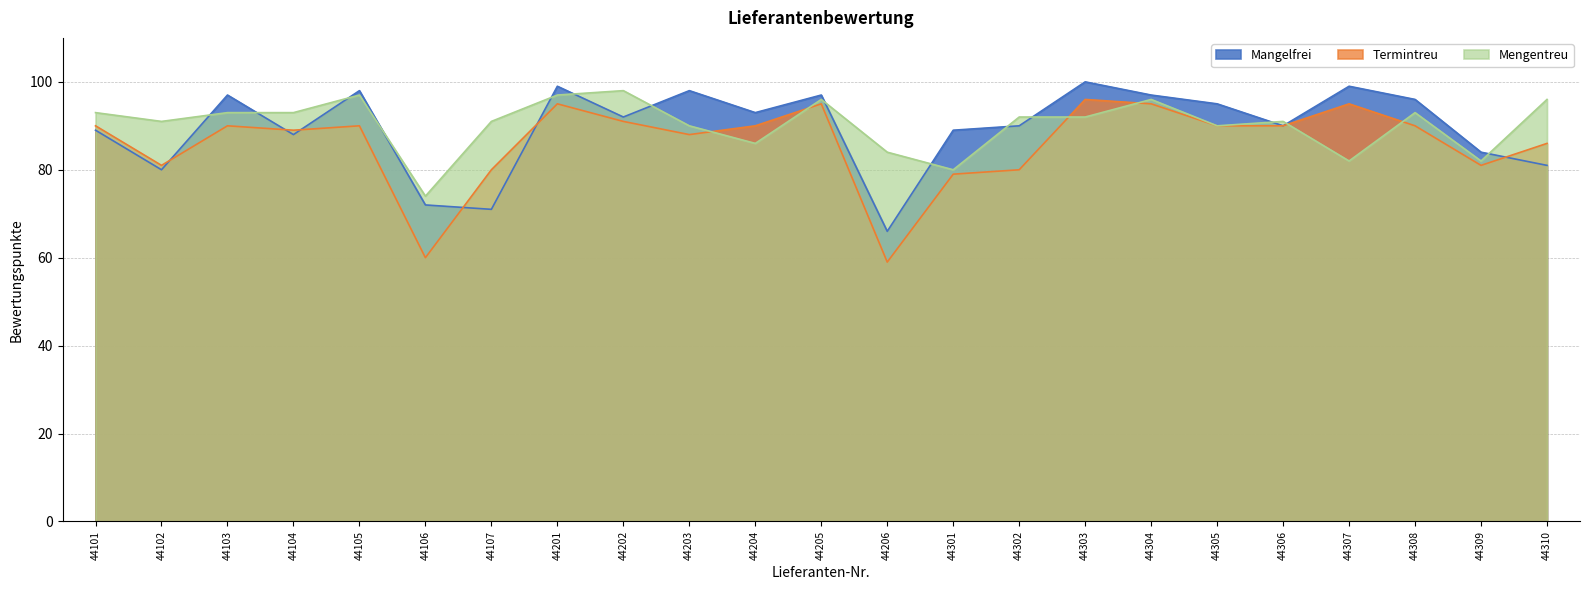

Which series has the largest range (max minus min)?

Termintreu